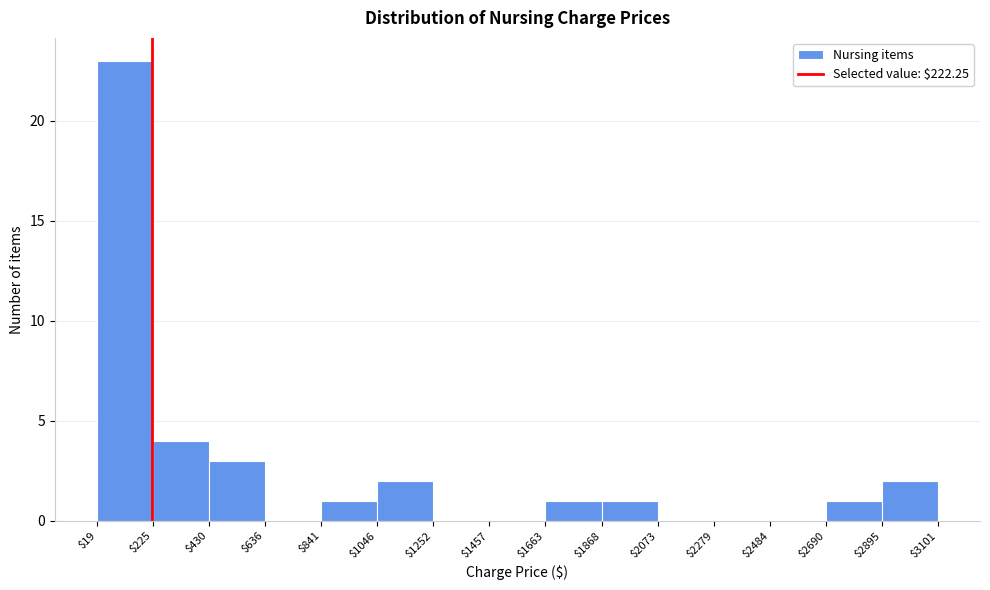

What is the height of the bar covering $19 to $225 on the x-axis? The values are not printed on the chart, so give them approximately, as read against the axis.

23